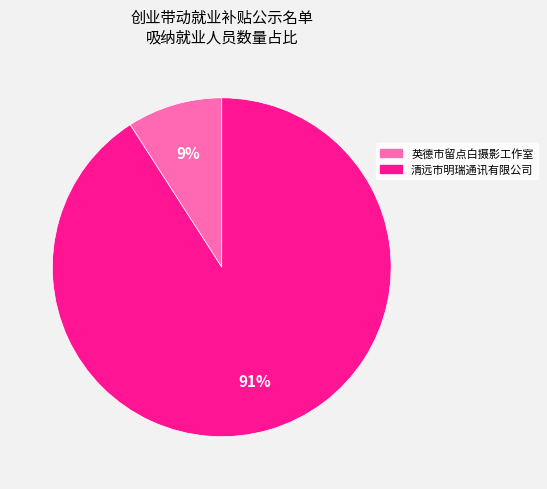

What is the largest slice in the pie chart?

清远市明瑞通讯有限公司